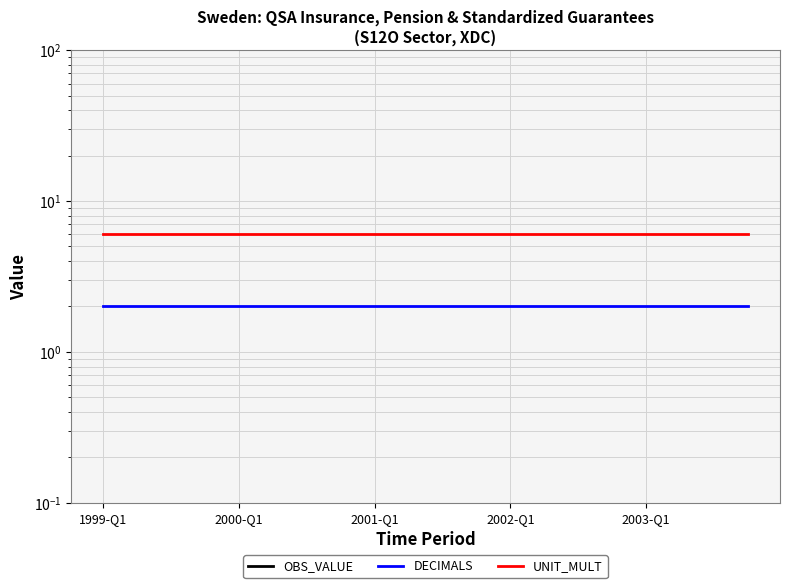

What is the minimum value for DECIMALS?

2